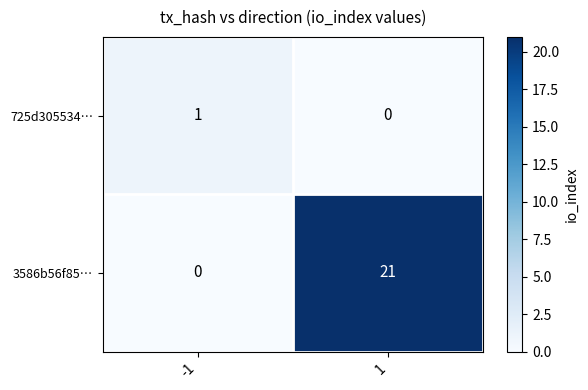

What is the maximum value shown in the chart?

21